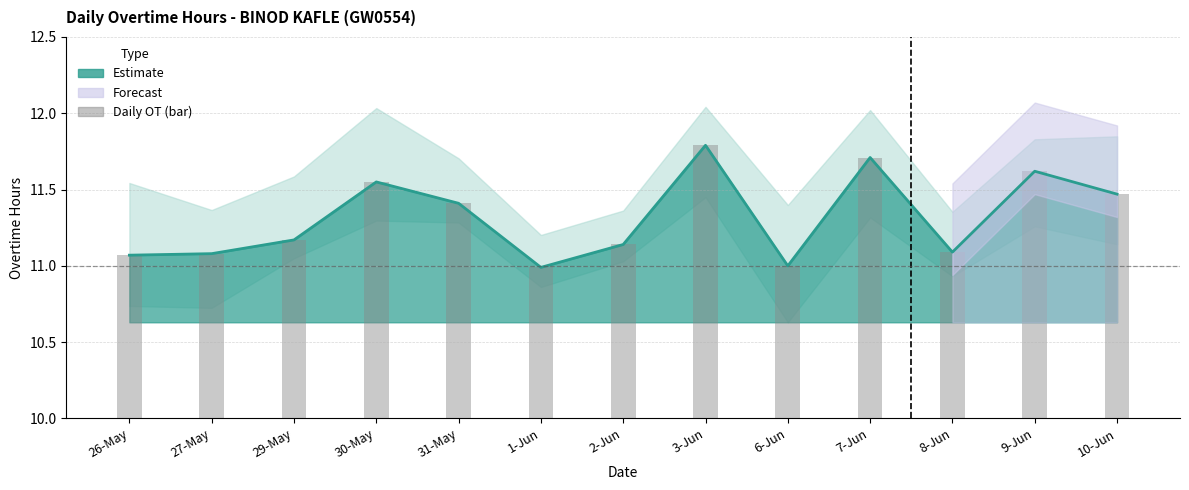

What value does the OT Hours (line) series have at 26-May?

11.1